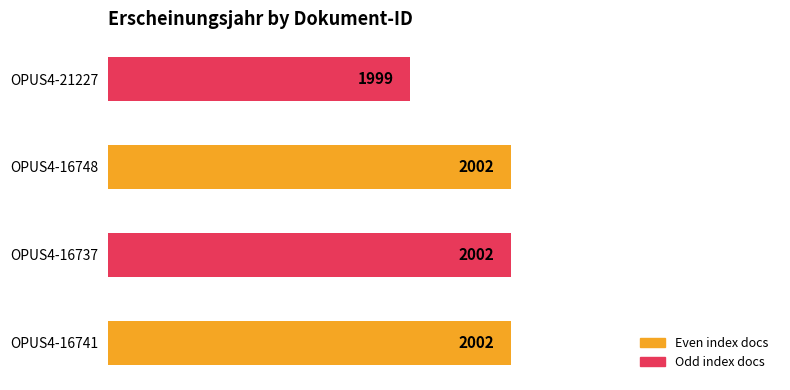

How many values are between 2002 and 2003?

3